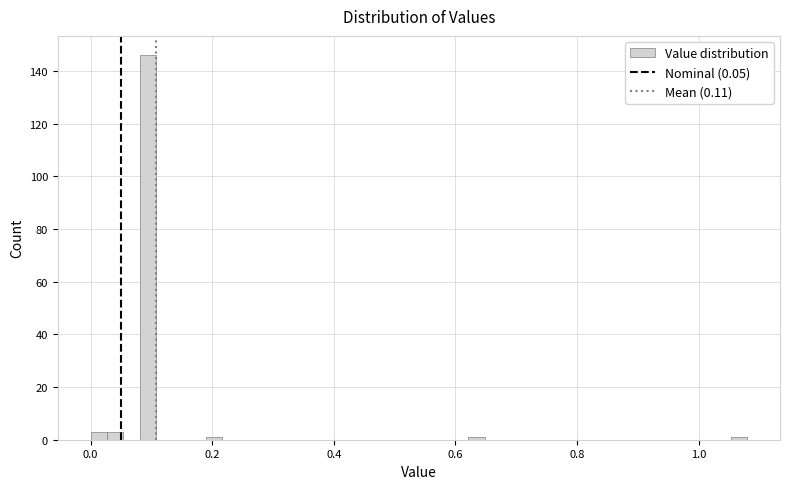

Read against the x-axis, roughly where is the centre of the tallest bar?

0.10